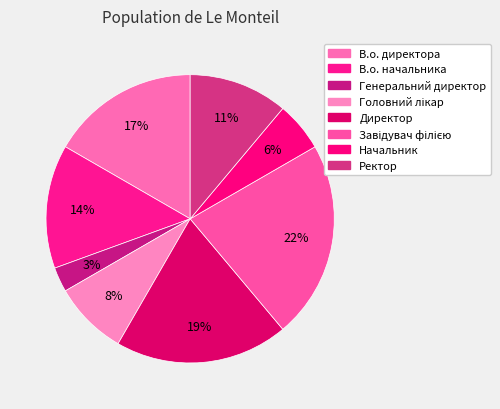

How many slices are in this pie chart?

8